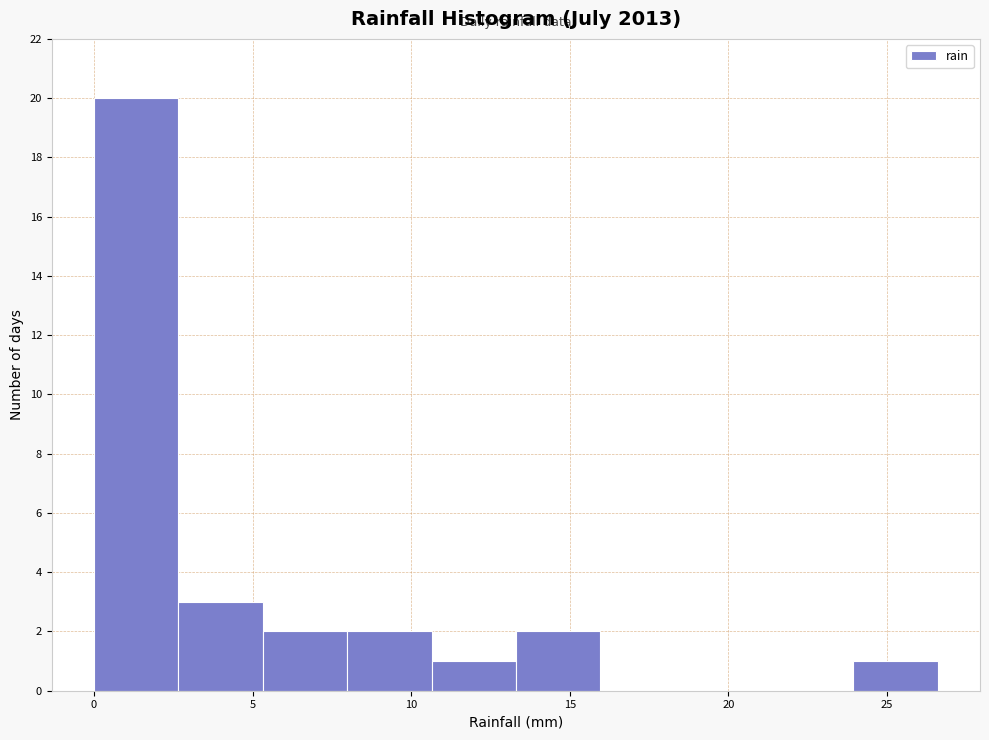

Reading left to right, transcribe this chart: for each bar, give the range it covers on the x-axis and its height. Neither the bar edges nor the heights are printed on the chart, so give them approximately, as read against the axes.

0.0 to 2.5: 20
2.5 to 5.5: 3
5.5 to 8.0: 2
8.0 to 10.5: 2
10.5 to 13.5: 1
13.5 to 16.0: 2
16.0 to 18.5: 0
18.5 to 21.5: 0
21.5 to 24.0: 0
24.0 to 26.5: 1